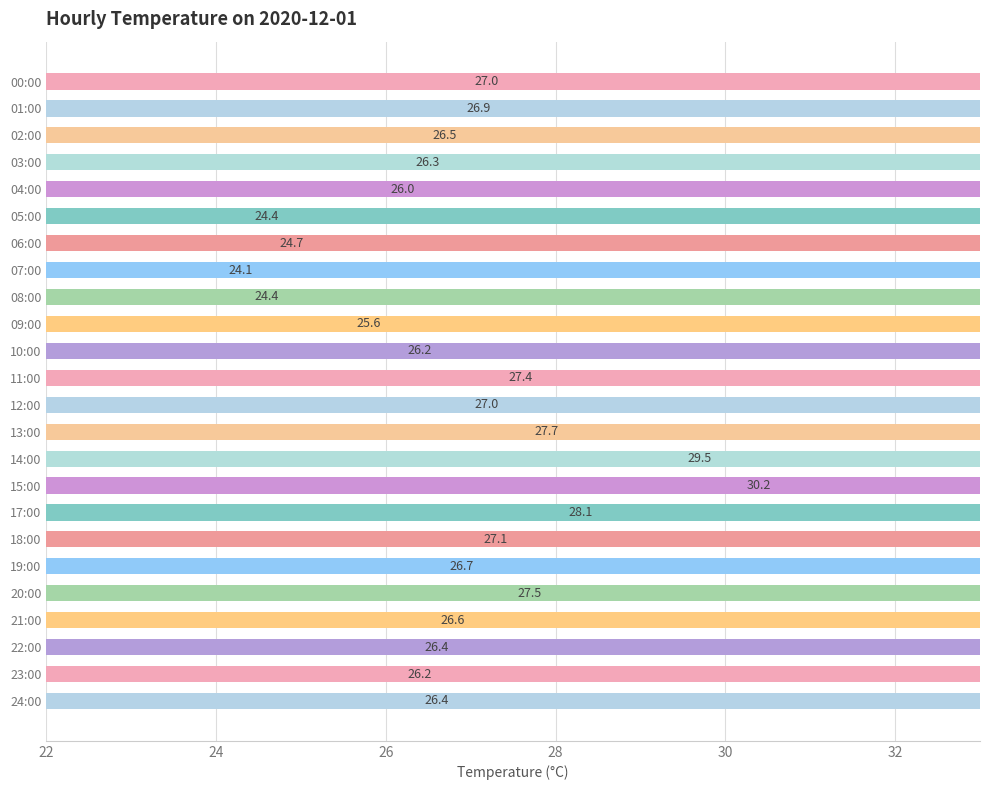

What is the greatest value displayed?

30.2